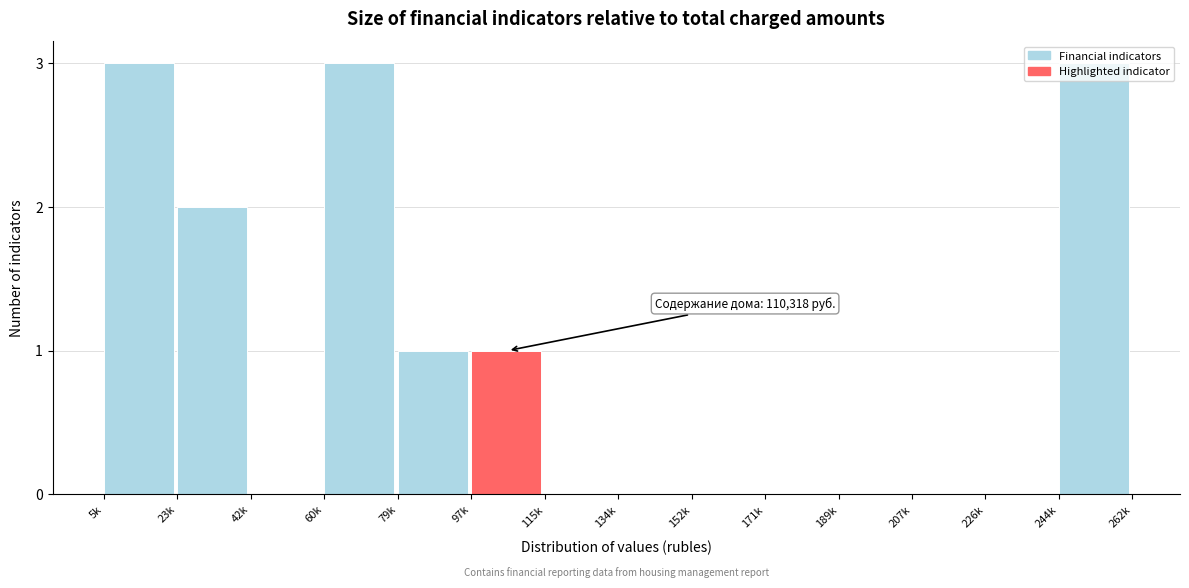

What is the maximum value shown in the chart?

3